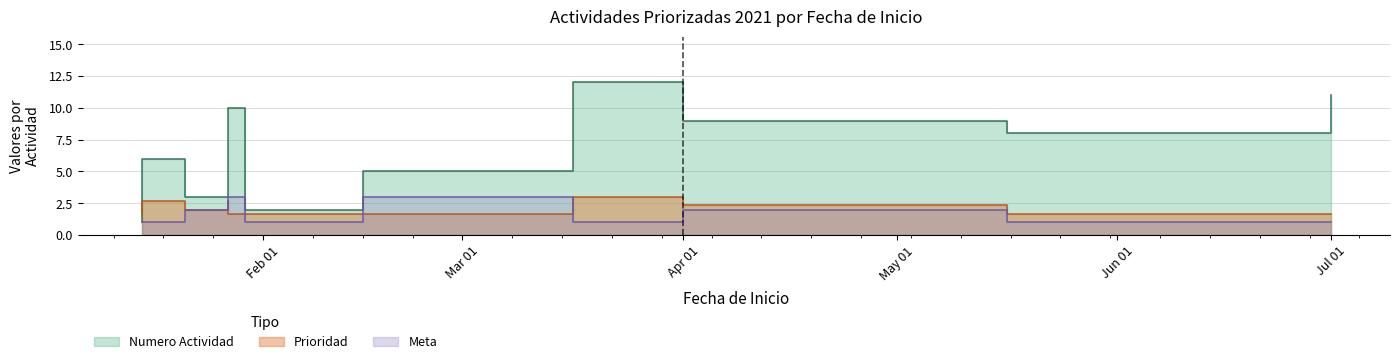

Rank the series by their maximum value, from highest to lowest.

Numero Actividad, Prioridad, Meta